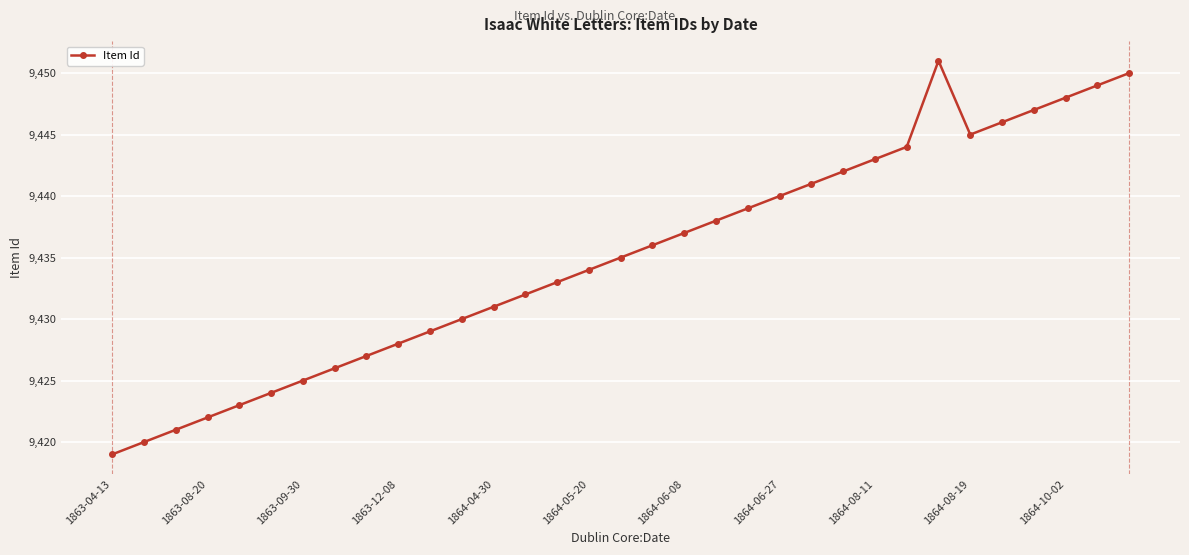

What is the value of the 10th point from the left?

9428